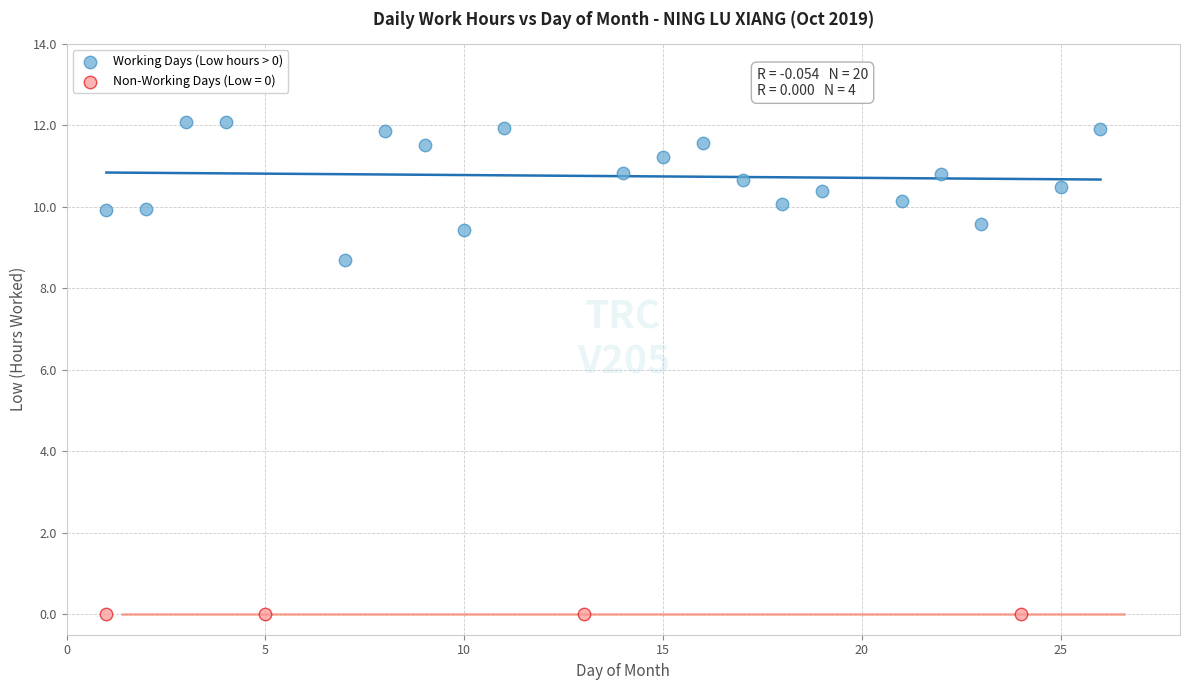

Which series reaches the maximum Y coordinate?

Working Days (Low hours > 0)